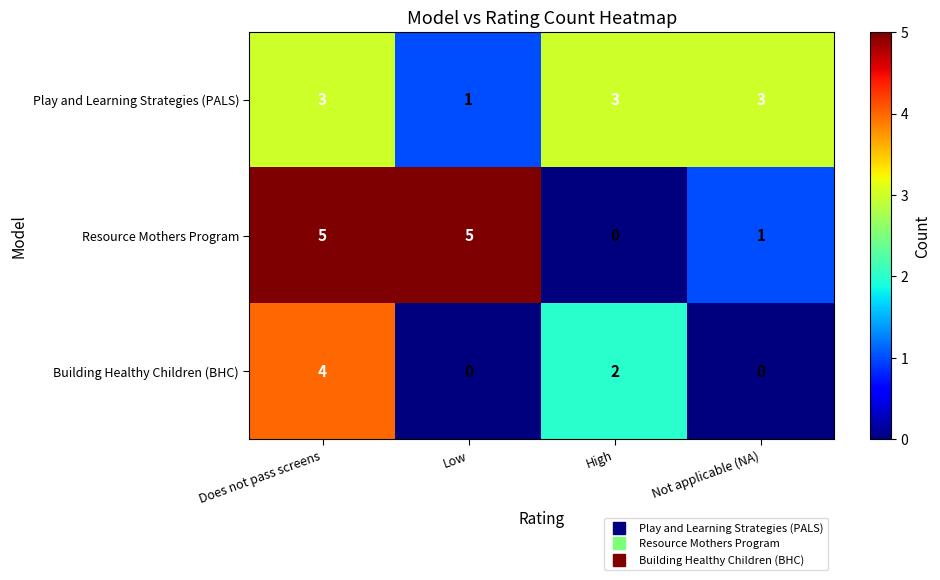

True or false: Resource Mothers Program has a value of 2 at Not applicable (NA).

False